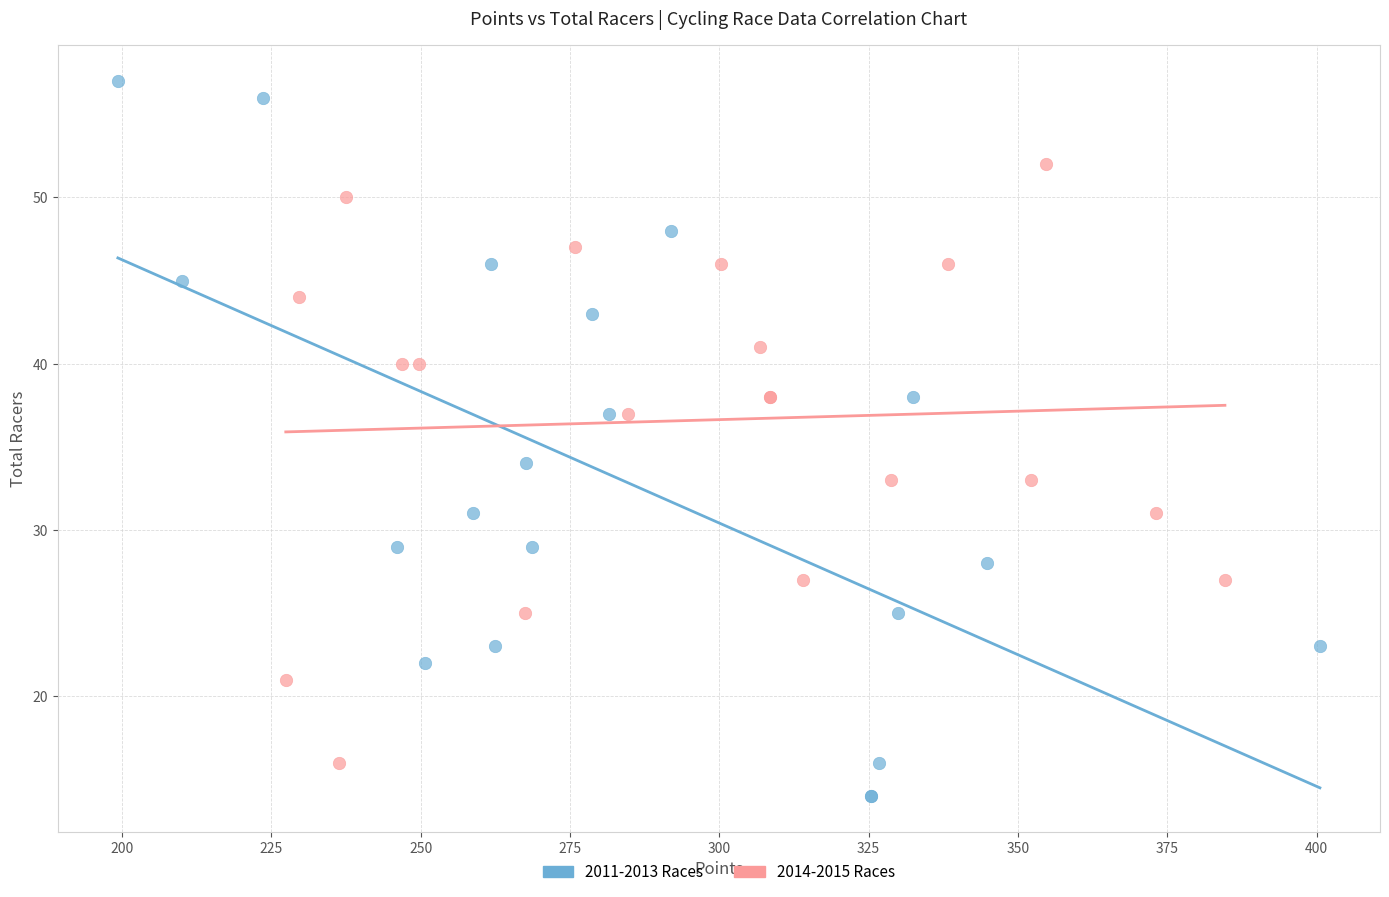

Which series contains the highest Y value?

2011-2013 Races